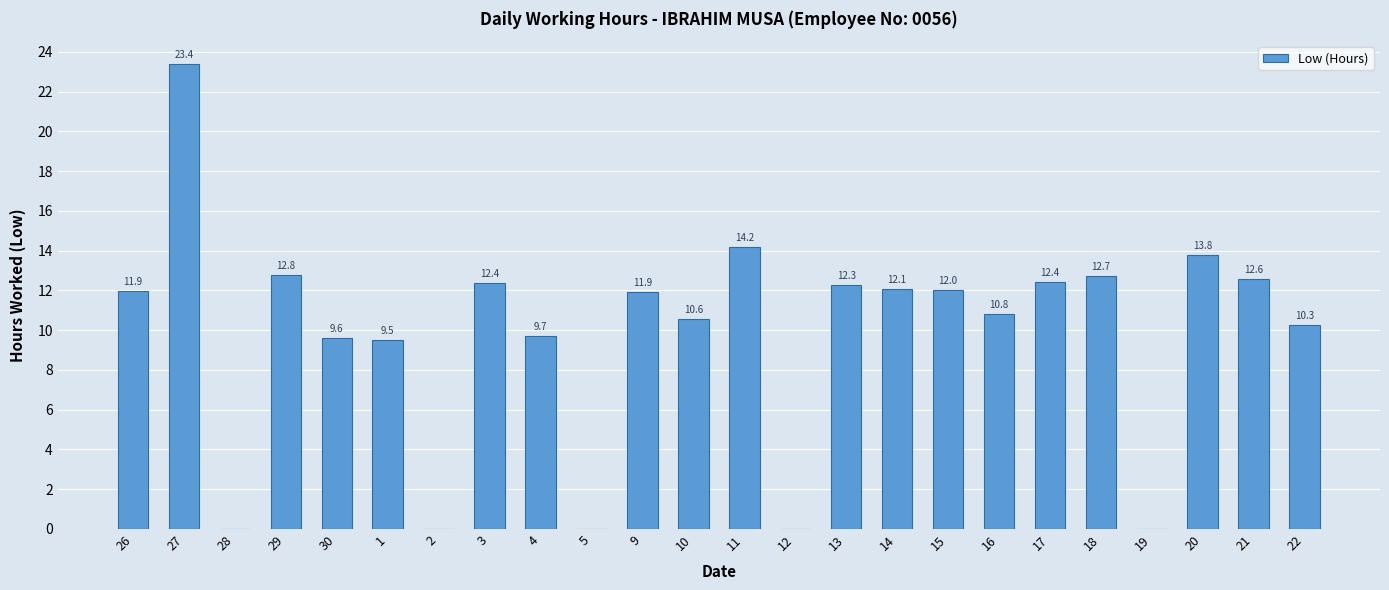

The chart shows a value of 12.0 at 15. True or false?

True